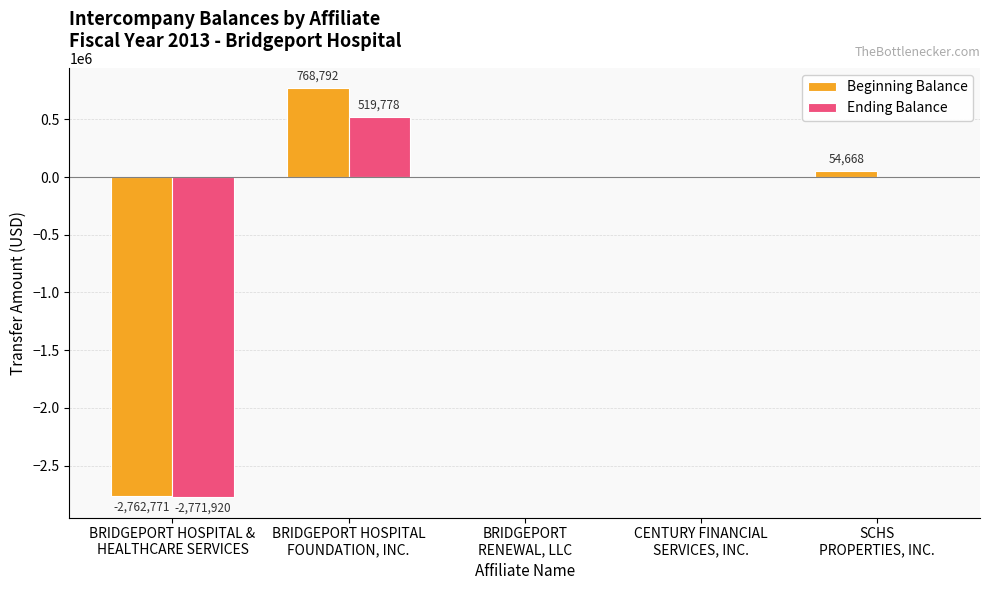

Is it true that Ending Balance equals -2771920 at BRIDGEPORT HOSPITAL &
HEALTHCARE SERVICES?

True